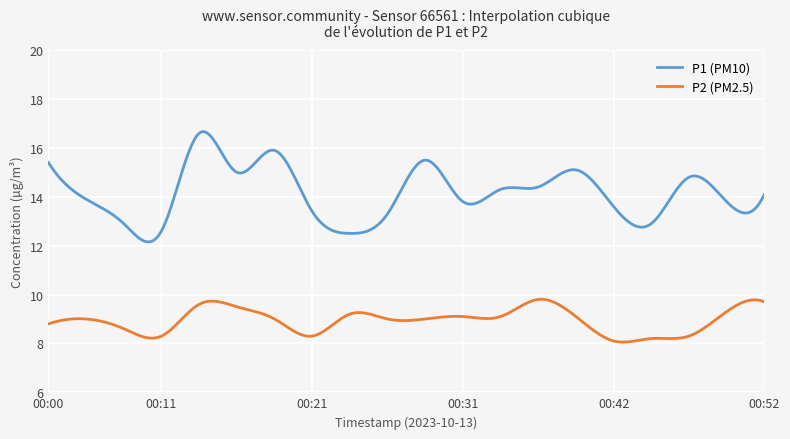

What is the highest value of the P1 (PM10) series?

16.7